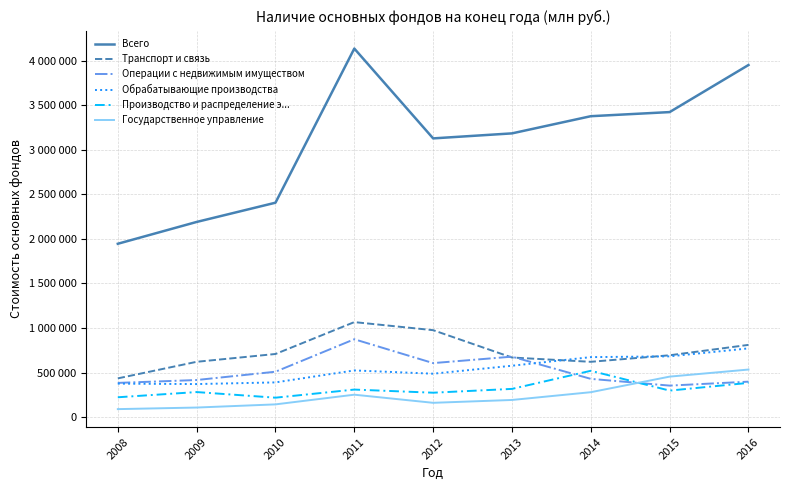

Is the value of Операции с недвижимым имуществом at 2013 greater than the value of Производство и распределение э... at 2012?

Yes